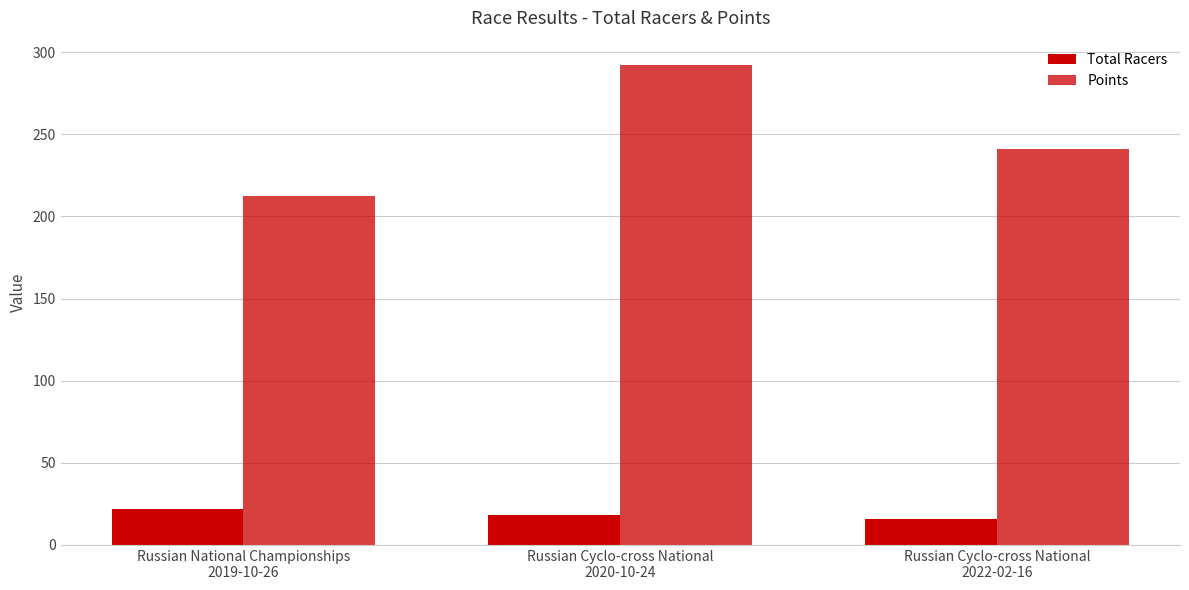

Rank the categories by Points value from lowest to highest.

Russian National Championships
2019-10-26, Russian Cyclo-cross National
2022-02-16, Russian Cyclo-cross National
2020-10-24